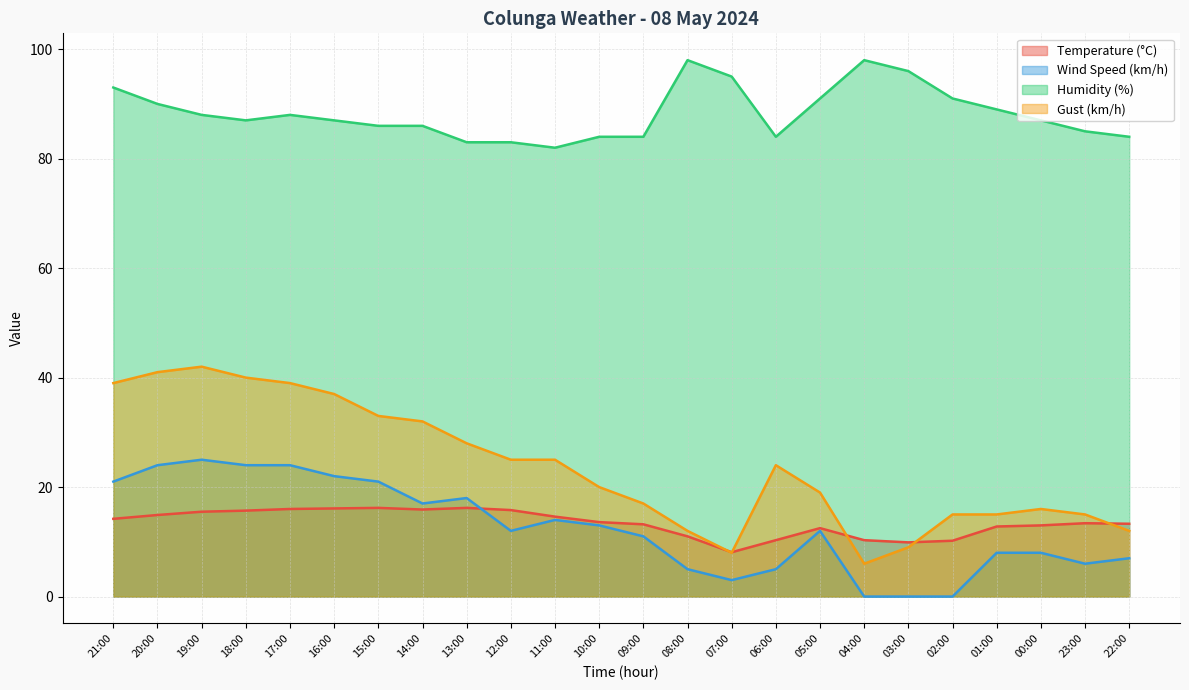

What is the spread (max minus min) of values at 13:00?

66.8